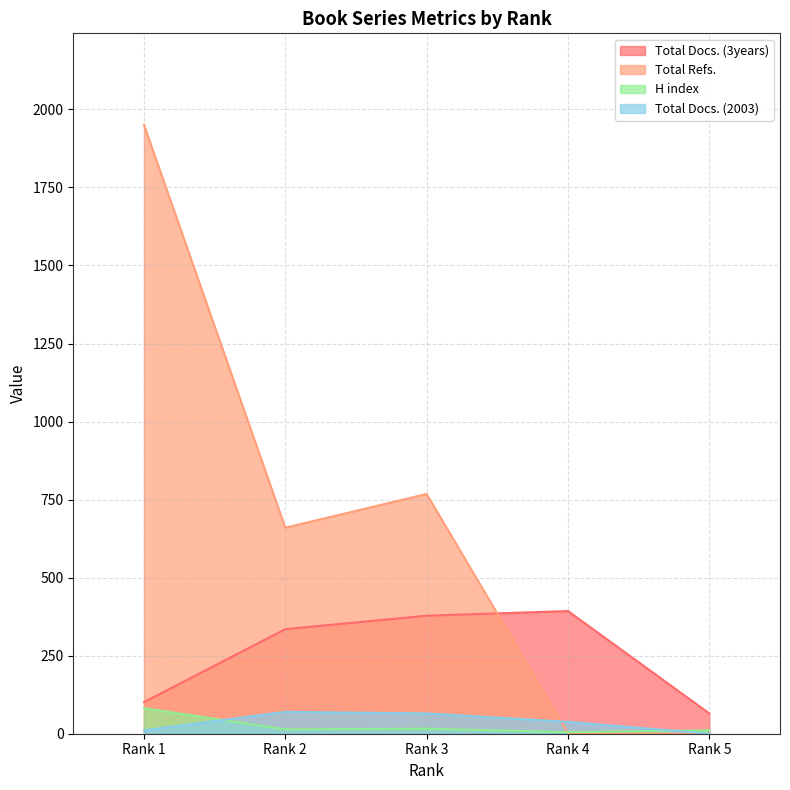

What is the spread (max minus min) of values at Rank 2?

646